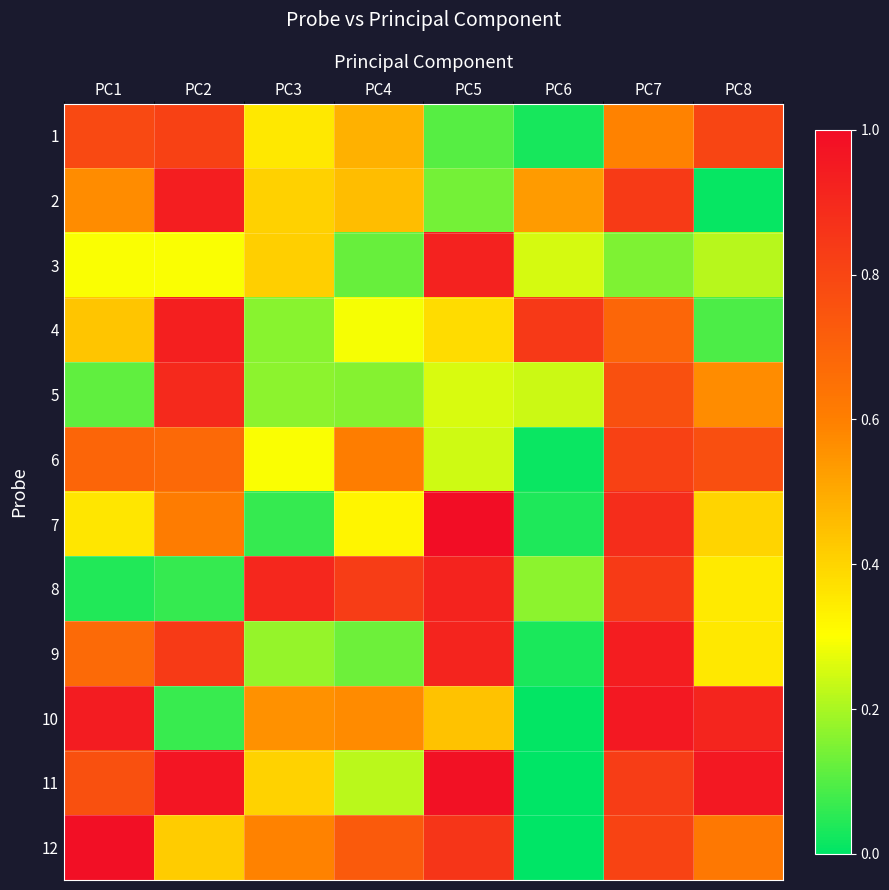

Count the number of categories in the chart.

8